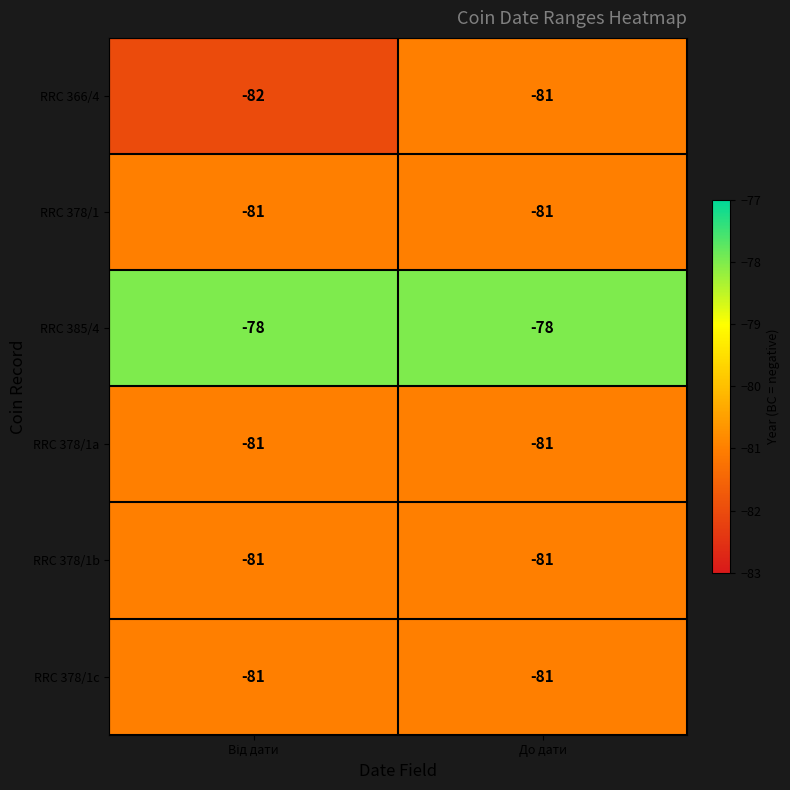

At which label is RRC 366/4 closest to -81?

До дати